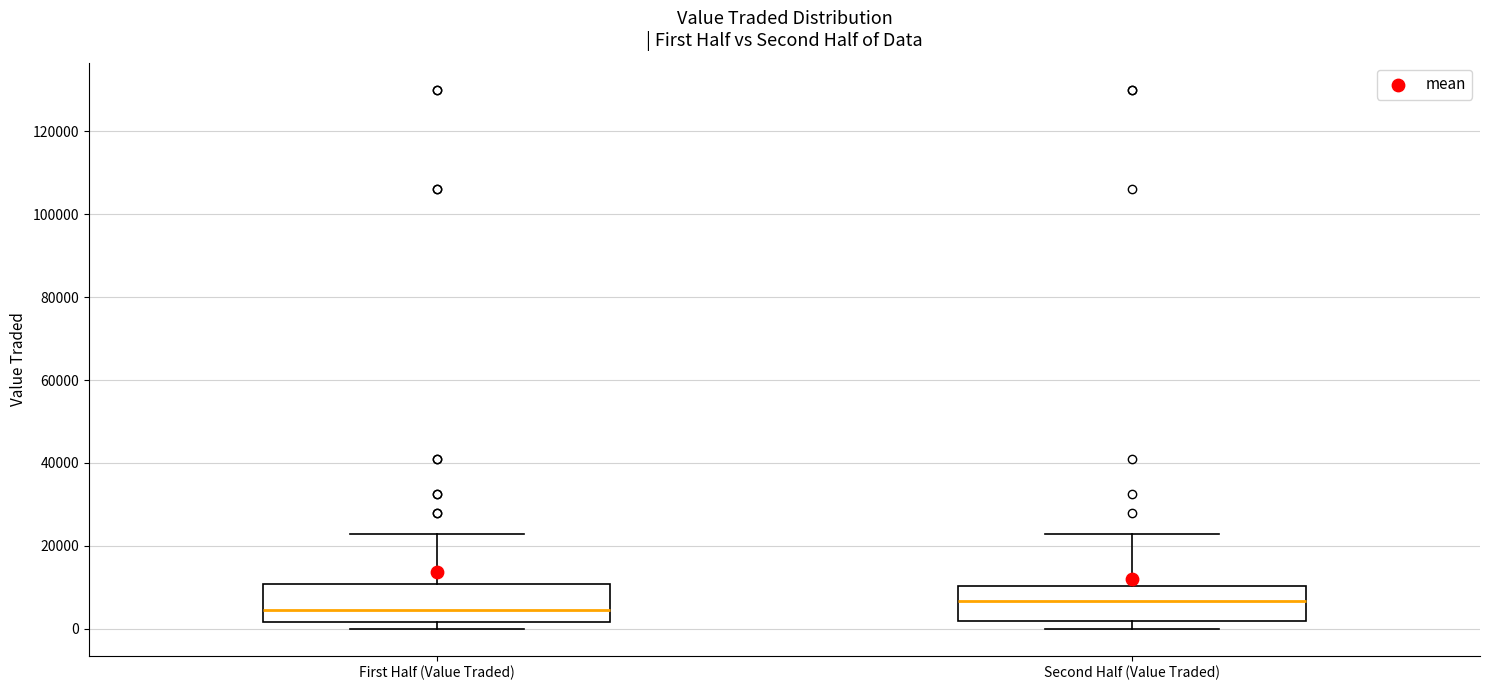

Reading left to right, transcribe this box plot: for each box, give where its median line is, the range the box spans, and where its two whiskers end, as read against the y-axis. The values are not printed on the chart, so give them approximately, as read against the axis.

First Half (Value Traded): median 4000, box 2000 to 10000, whiskers 0 to 22000
Second Half (Value Traded): median 6000, box 2000 to 10000, whiskers 0 to 22000